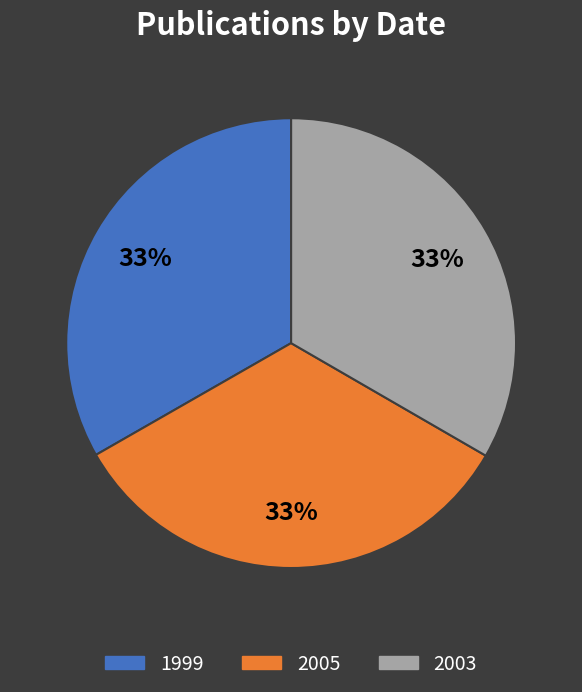

Does 2003 represent more than half of the total?

No